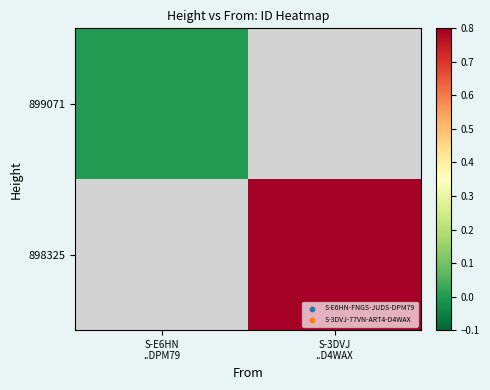

At which category does the chart reach its peak across all series?

S-3DVJ
..D4WAX